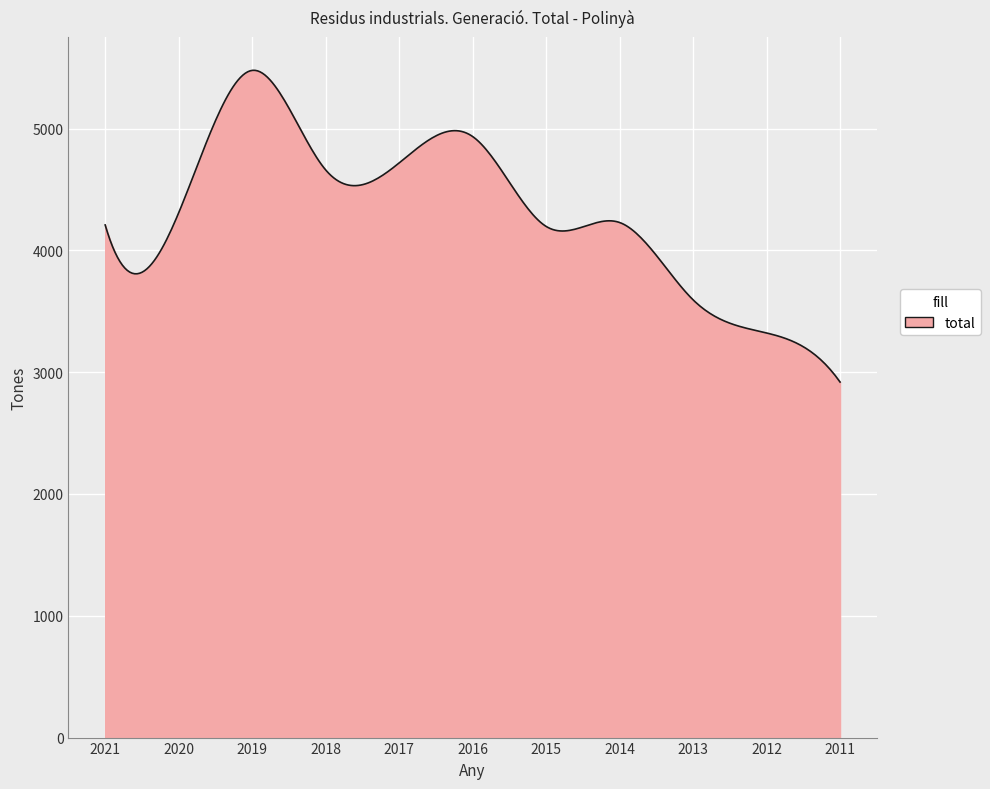

What is the difference between the maximum and minimum values?

2559.5